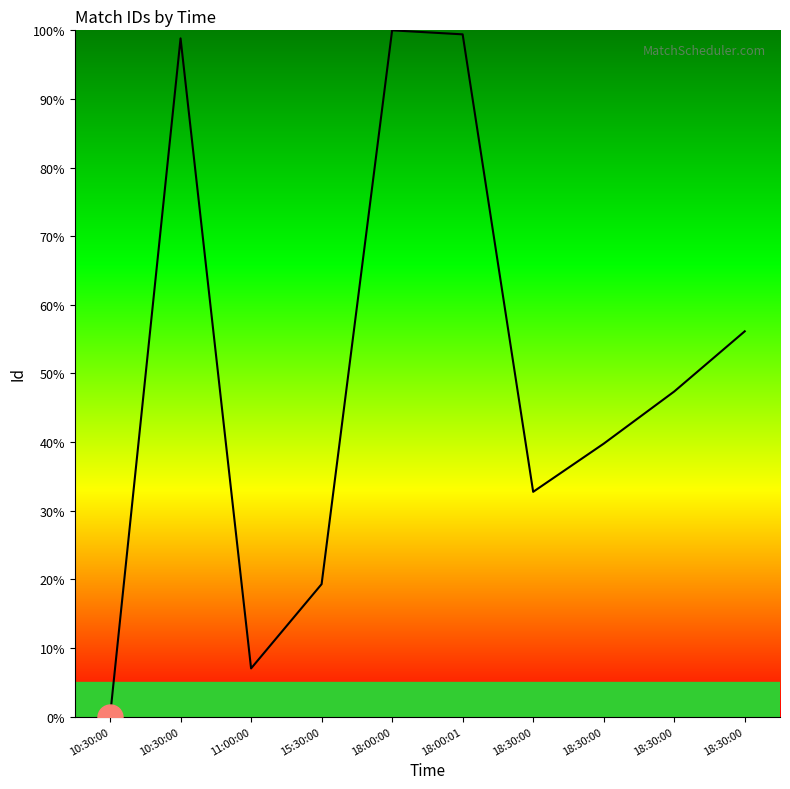

Is this an area chart (filled region under the line)?

Yes